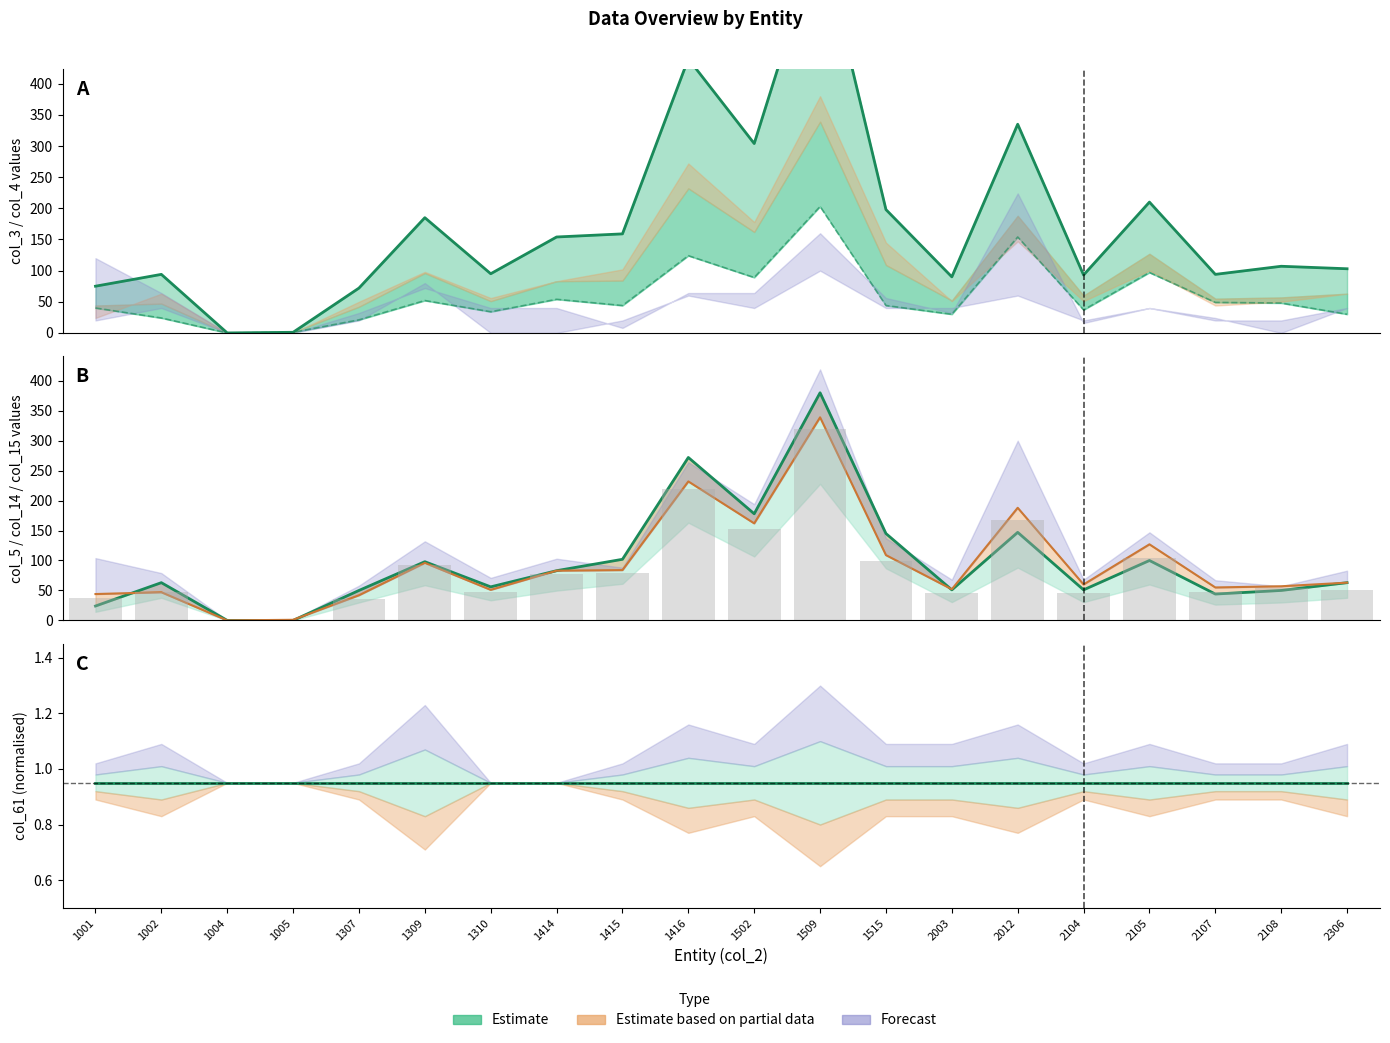

What is the value of the col_61 (estimate) bar at the 5th from the left?

0.9